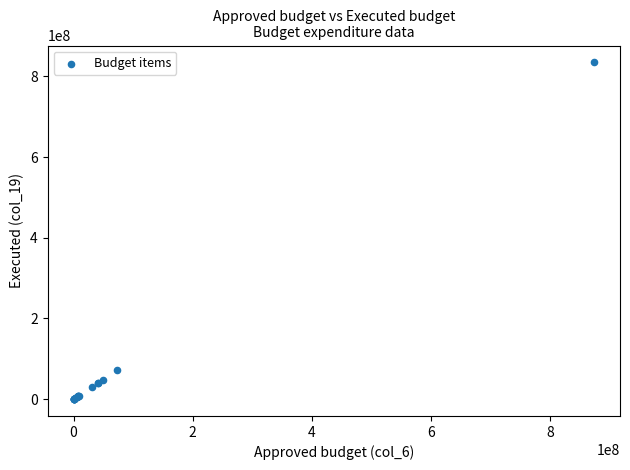

What Y value in the scatter plot is closest to 417368799?

72162540.4